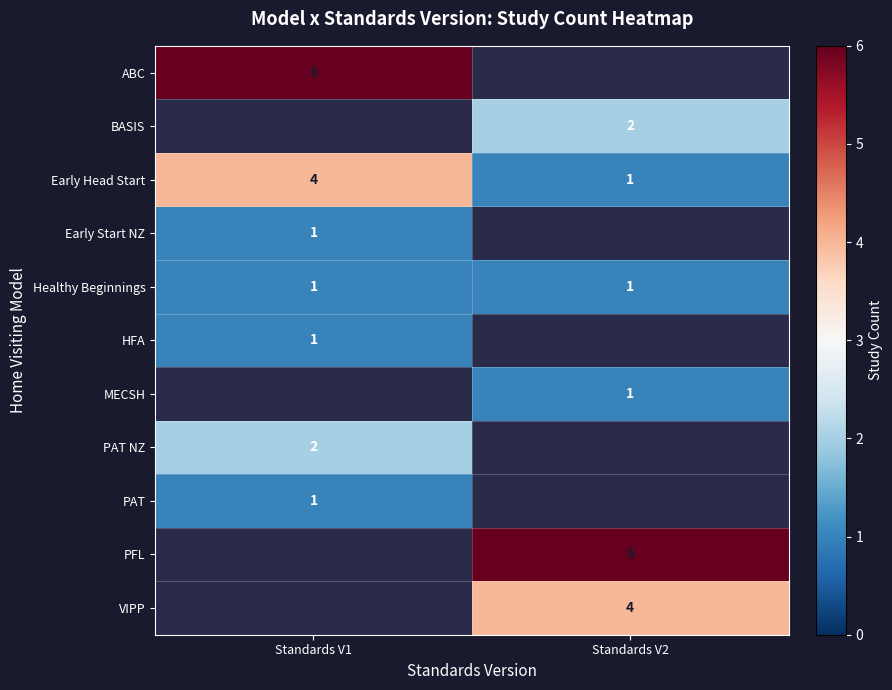

Is it true that PFL equals 6 at Standards V2?

True